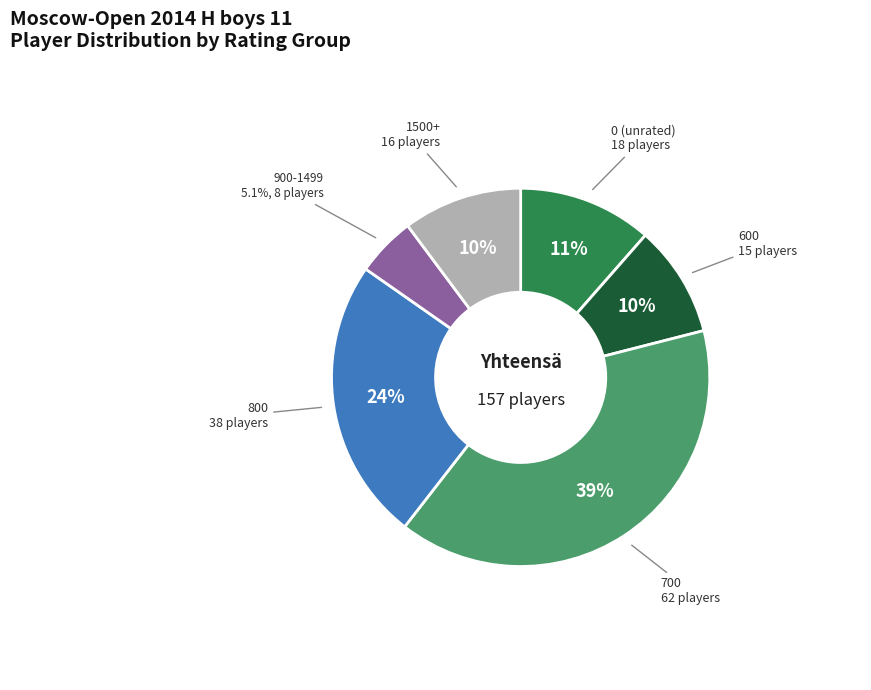

Rank the categories by value from lowest to highest.

900-1499, 600, 1500+, 0 (unrated), 800, 700